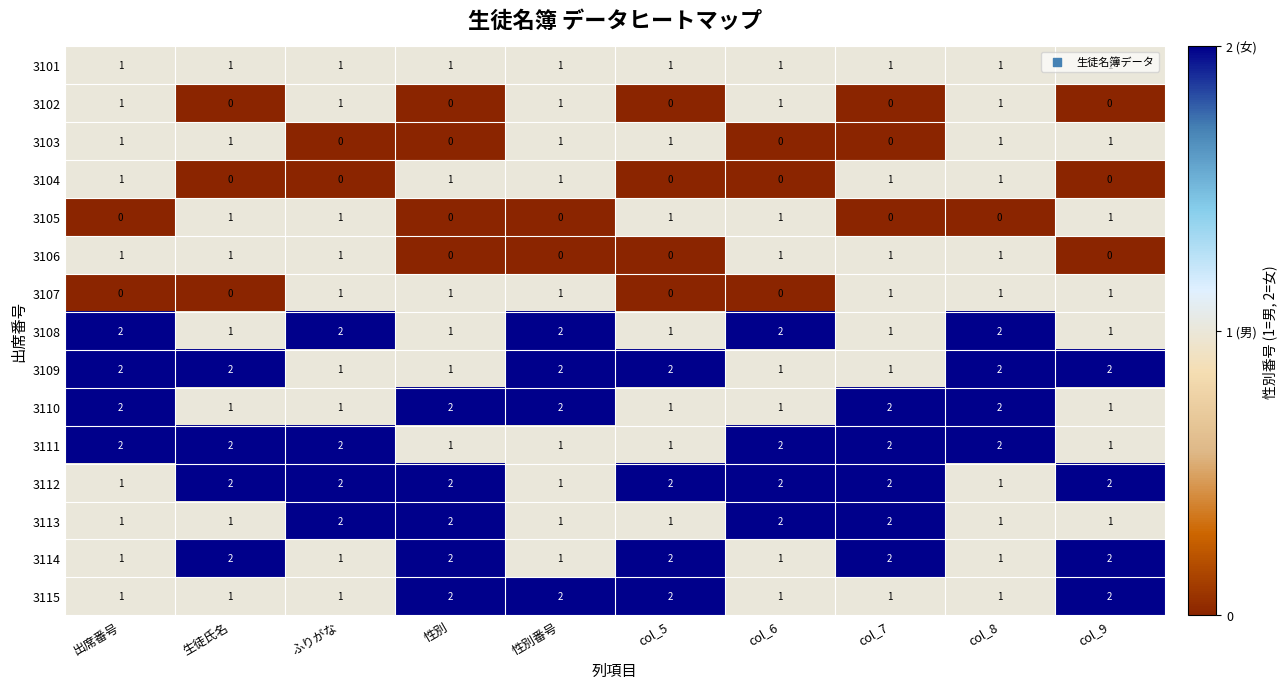

What is the sum of all 3101 values?

10